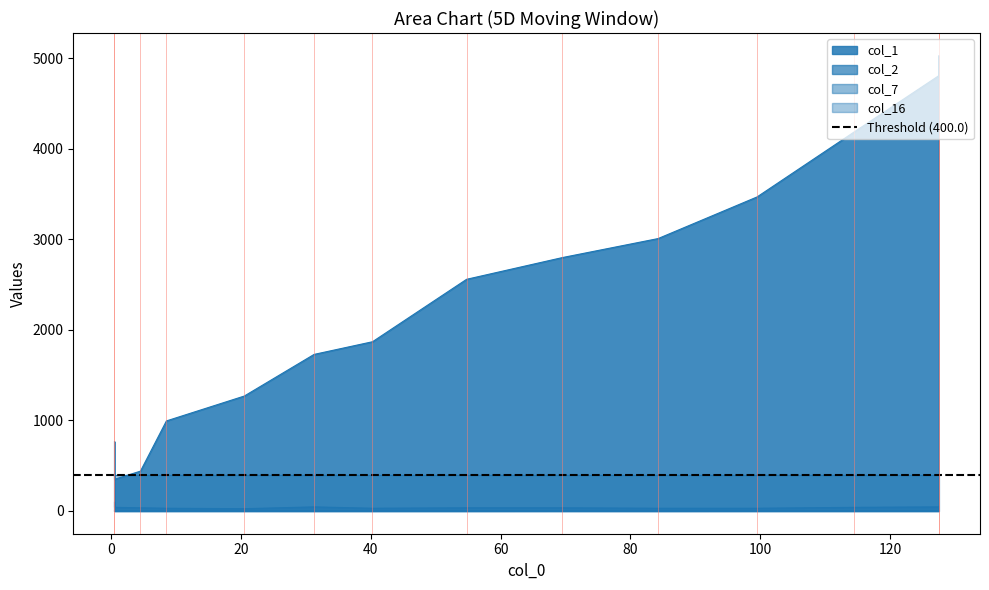

What is the maximum value for col_7?

1.0